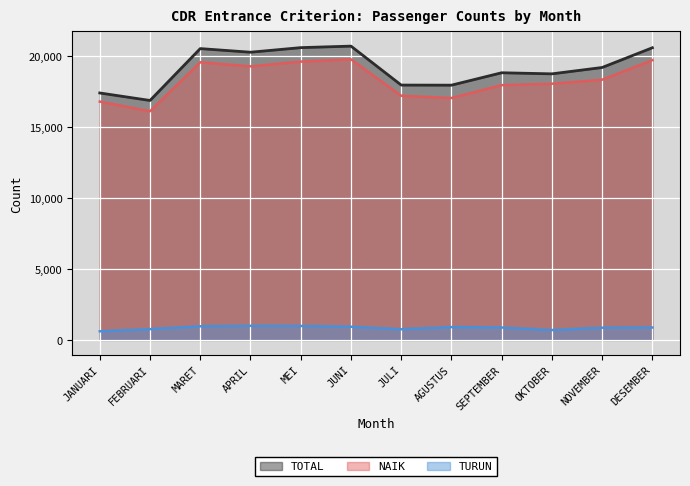

How many lines are shown in the chart?

3